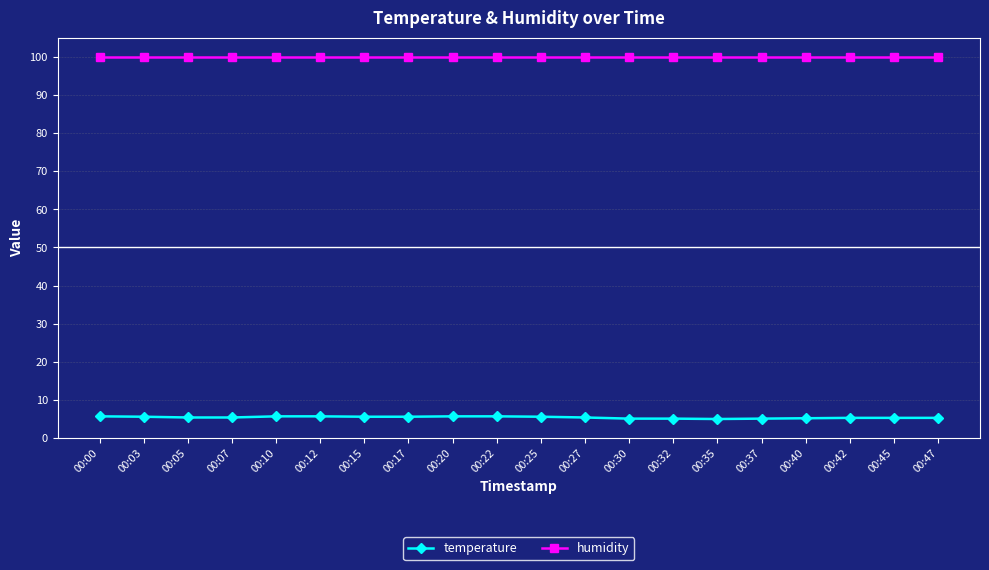

True or false: humidity and temperature cross at least once.

False